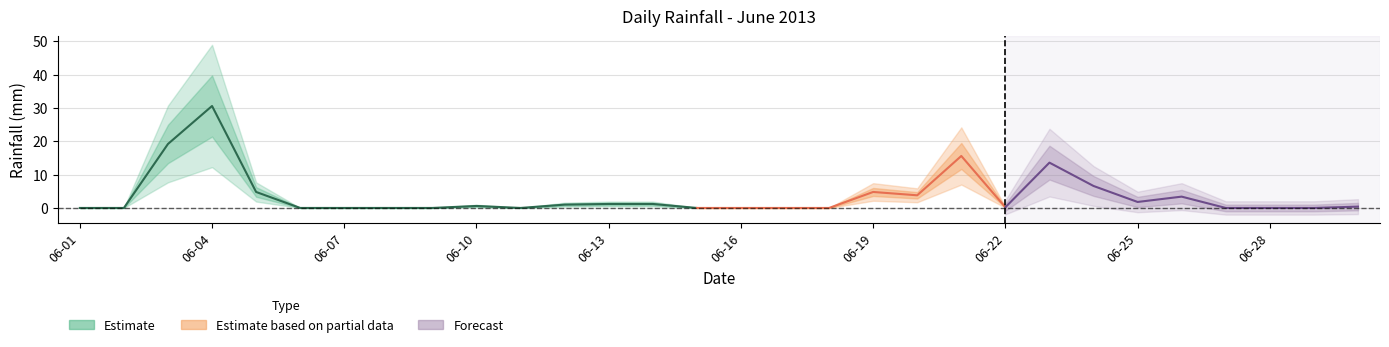

Which label corresponds to the largest value in the chart?

2013-06-04